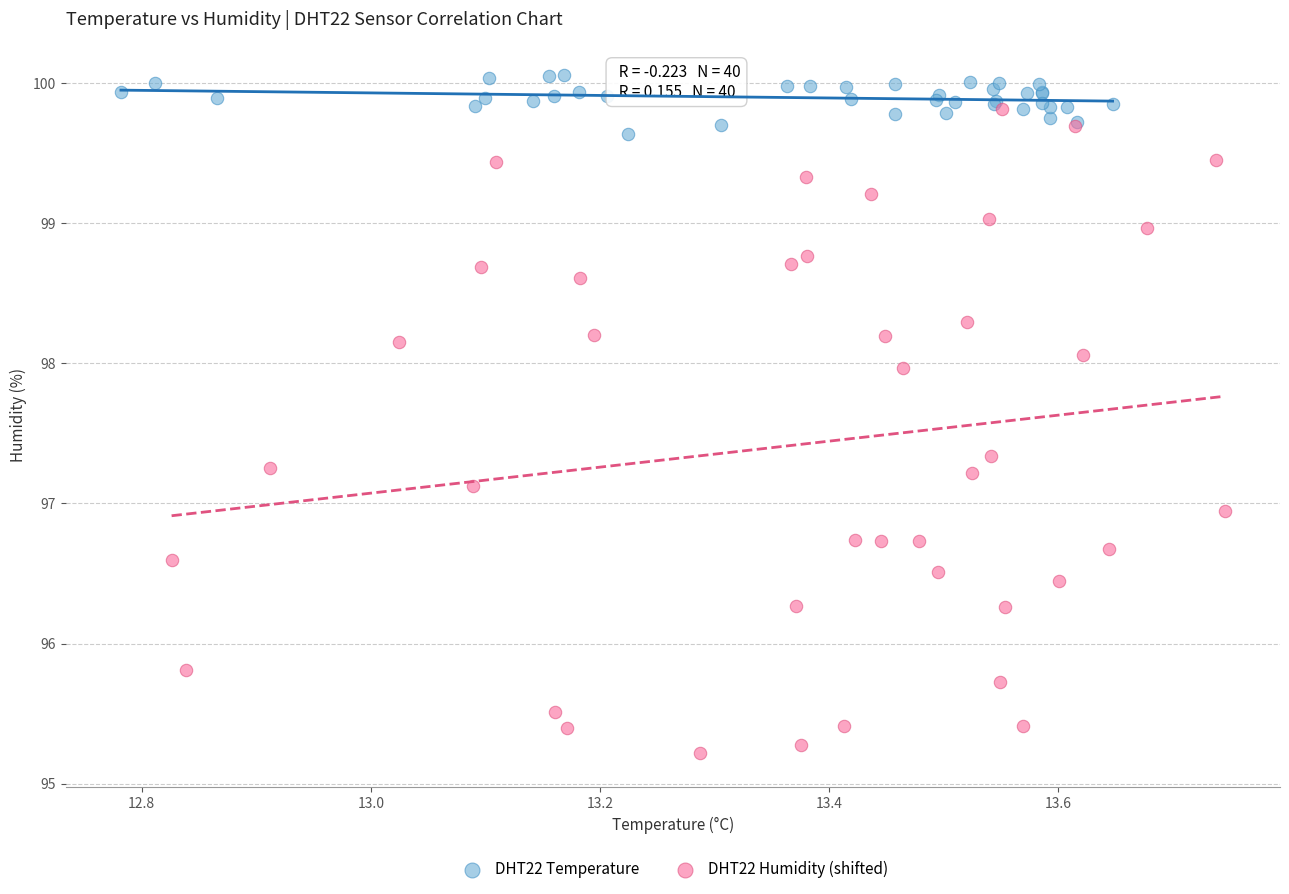

Which series reaches the maximum Y coordinate?

DHT22 Temperature